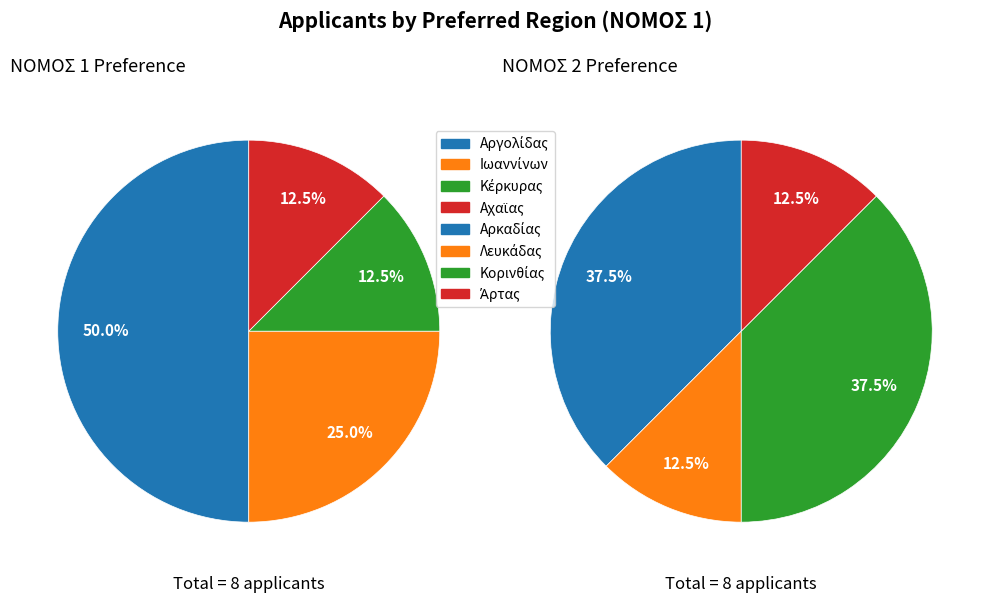

Which slice is the smallest?

Κέρκυρας